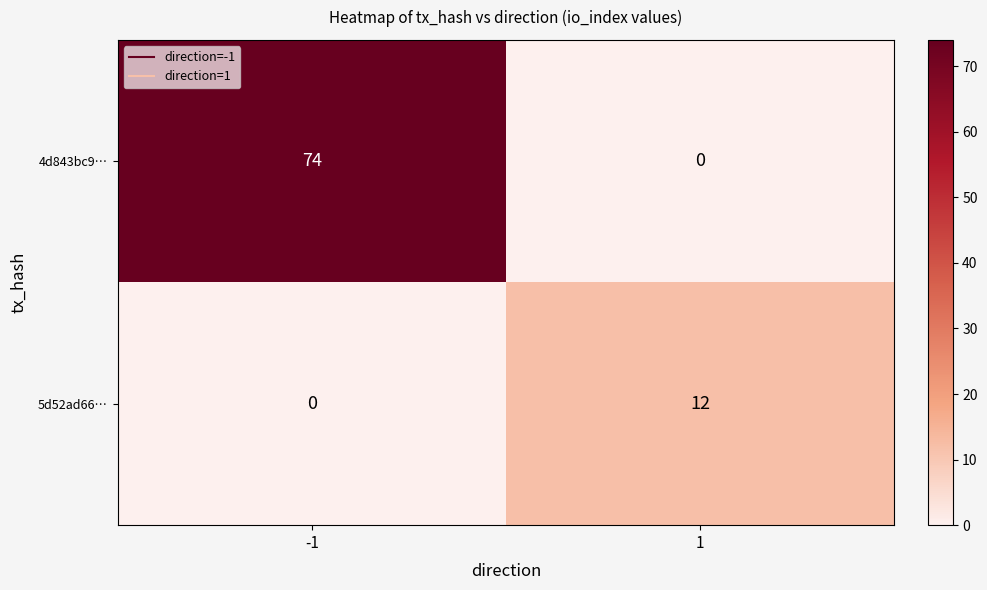

What is the difference between the 5d52ad66… values at -1 and 1?

12